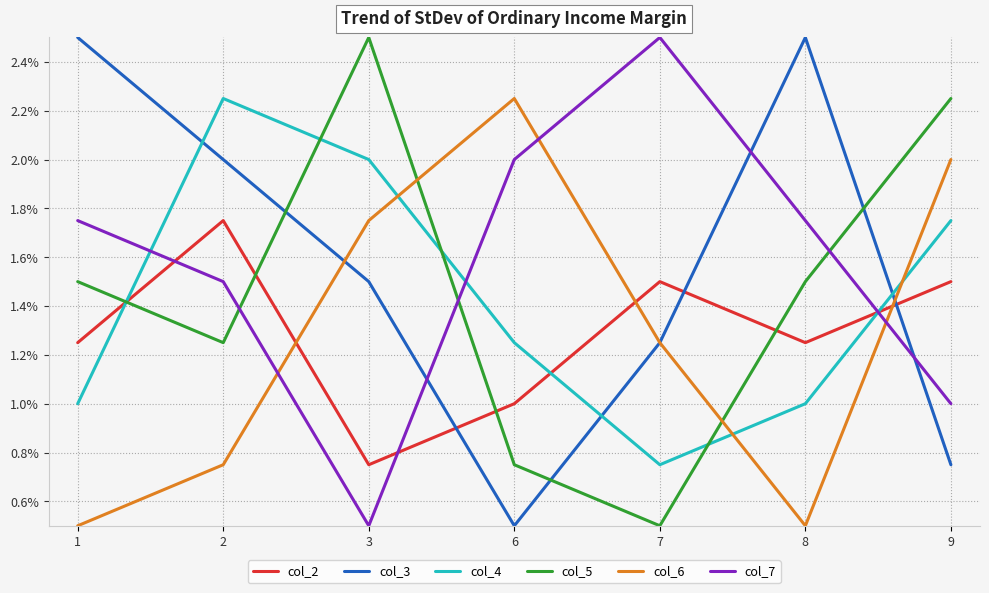

Count the number of categories in the chart.

7